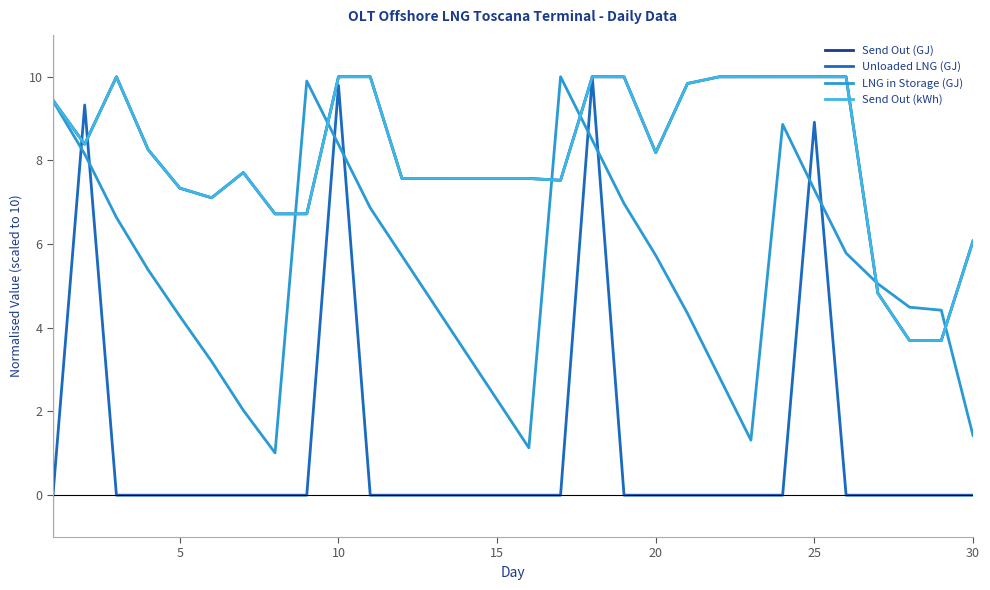

What is the average value of the Send Out (kWh) series?

8.1